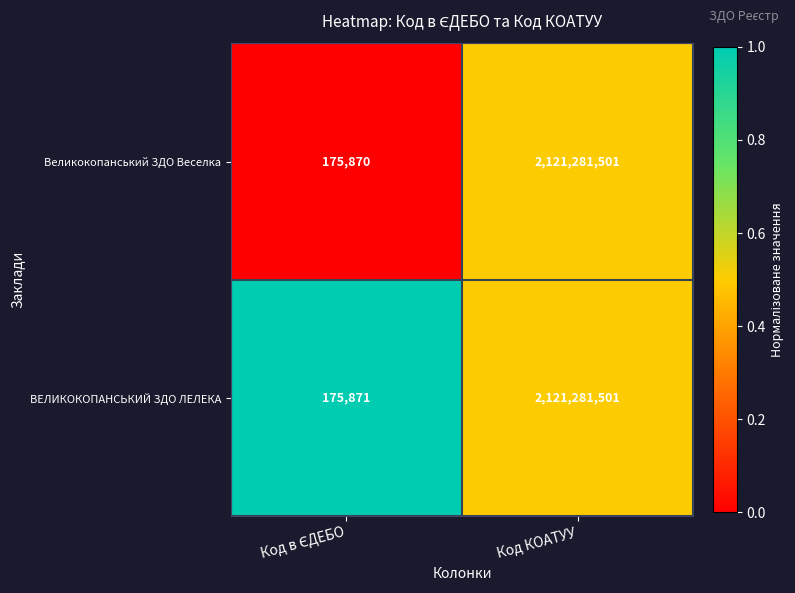

Which series has the largest total across all categories?

ВЕЛИКОКОПАНСЬКИЙ ЗДО ЛЕЛЕКА